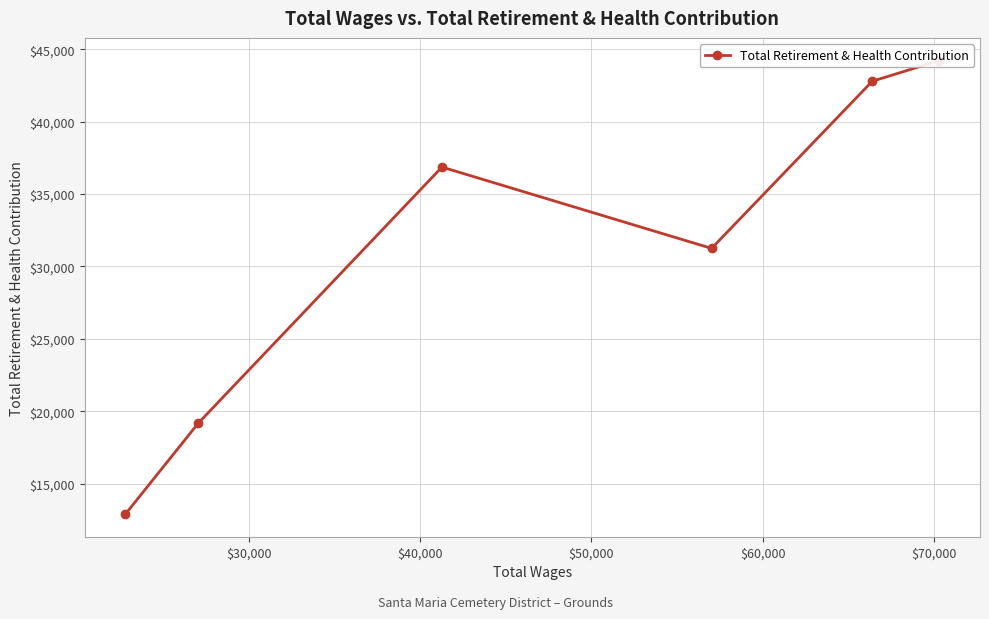

What is the change in value from $30,000 to $50,000?

-5931